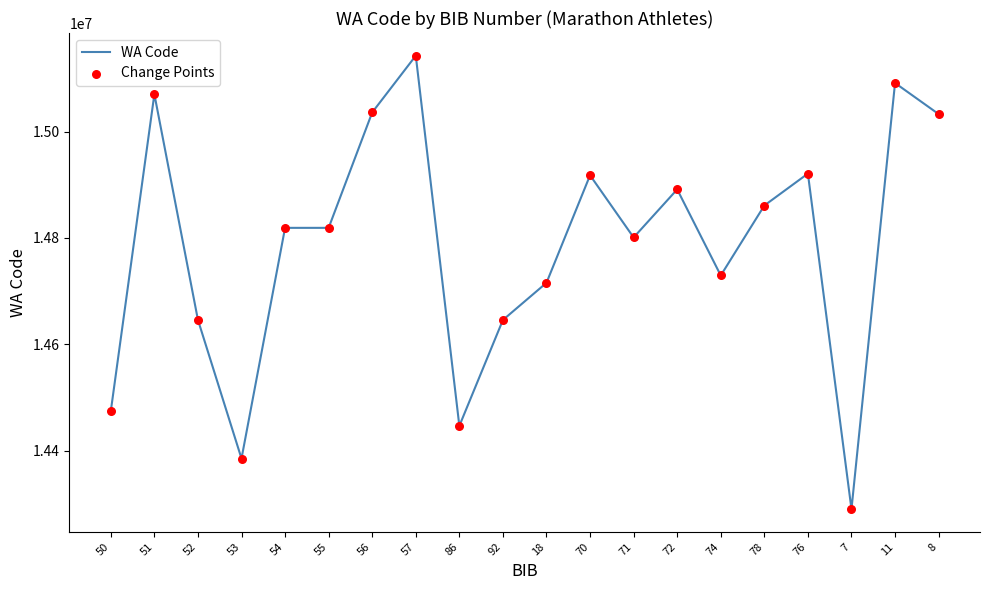

Between 72 and 55, which is larger?

72